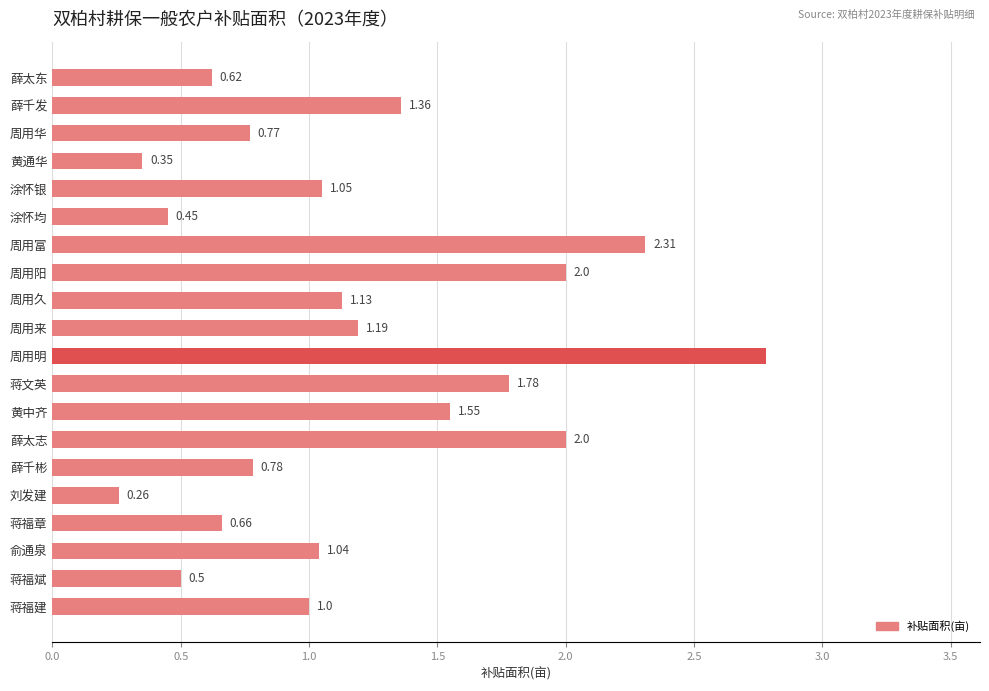

Where is the data nearest to the value 1?

蒋福建